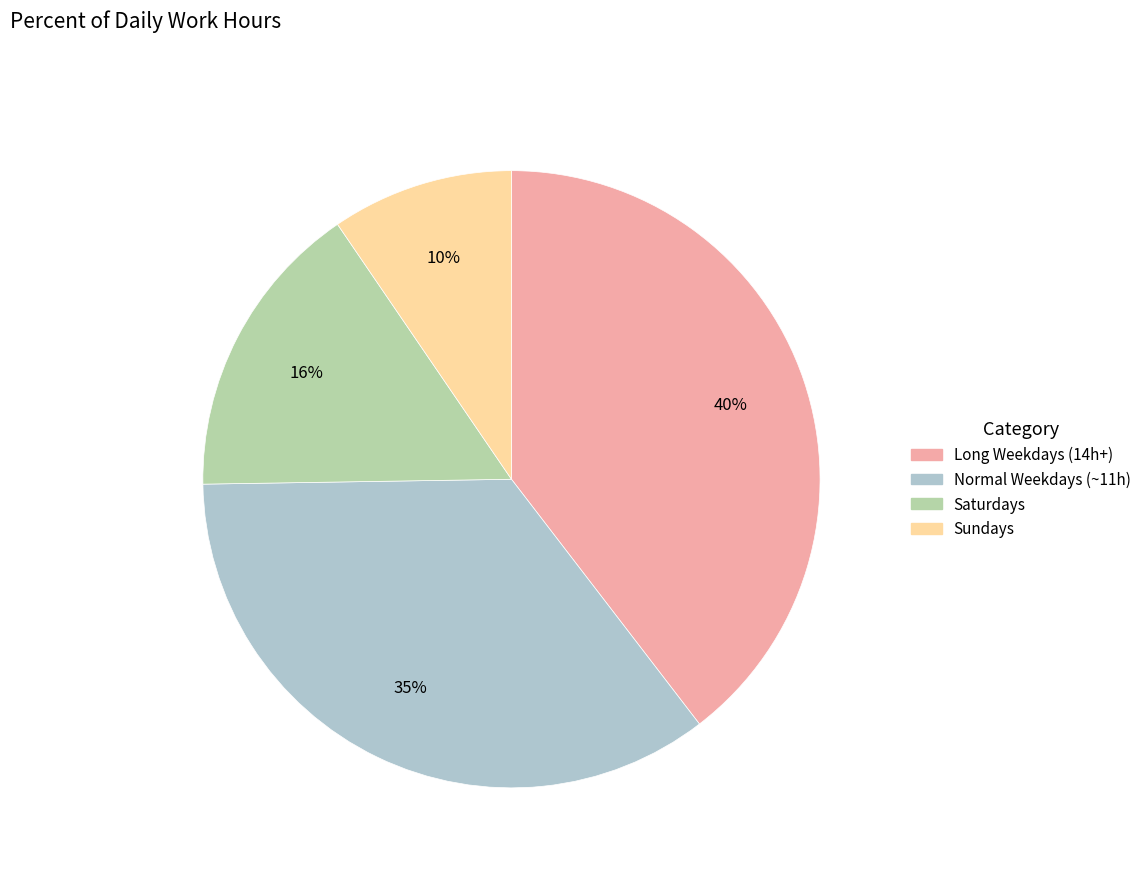

To the nearest percent, what is the difference between the largest and smallest slice percentages?

30%